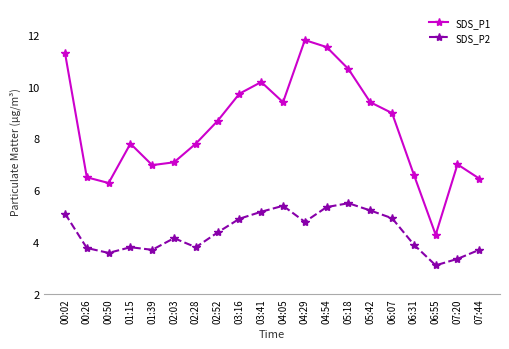

Is it true that SDS_P1 equals 7.8 at 02:28?

True